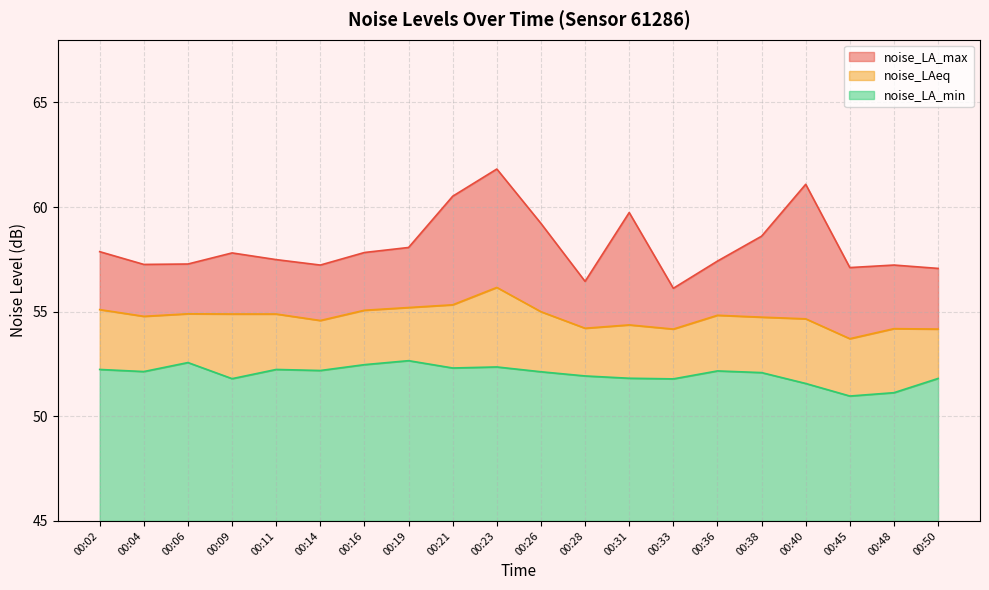

At which label does noise_LAeq reach its peak?

00:23